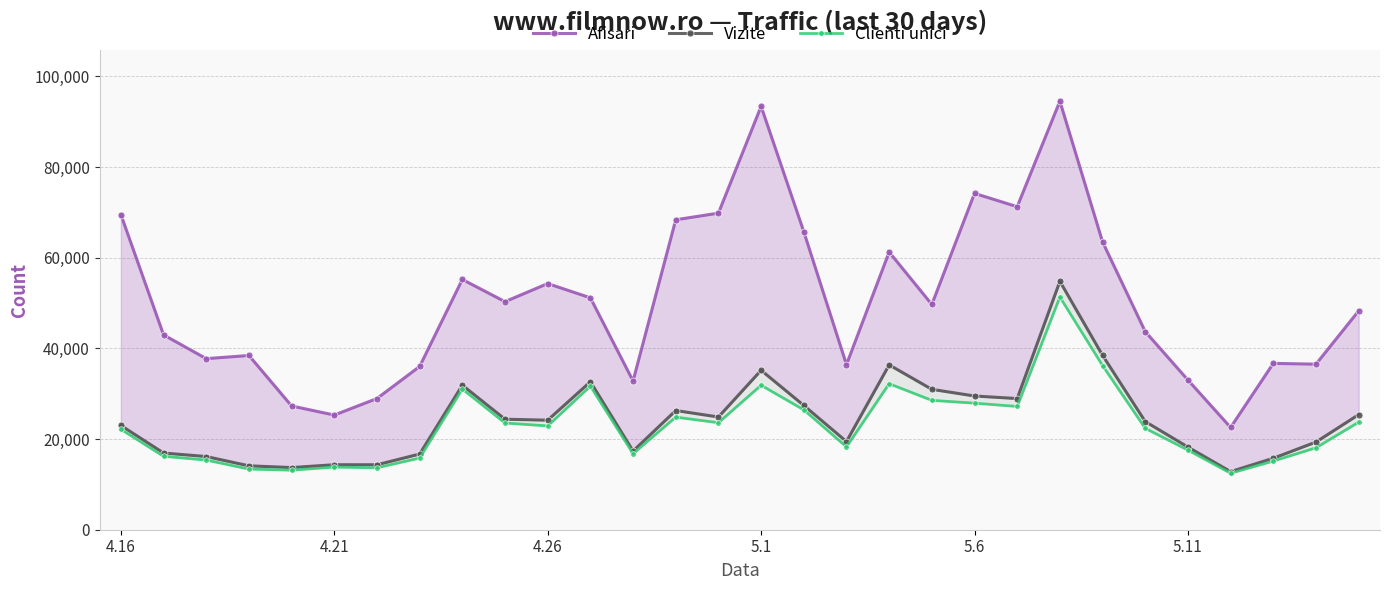

The Vizite series shows 54779 at 22. True or false?

True